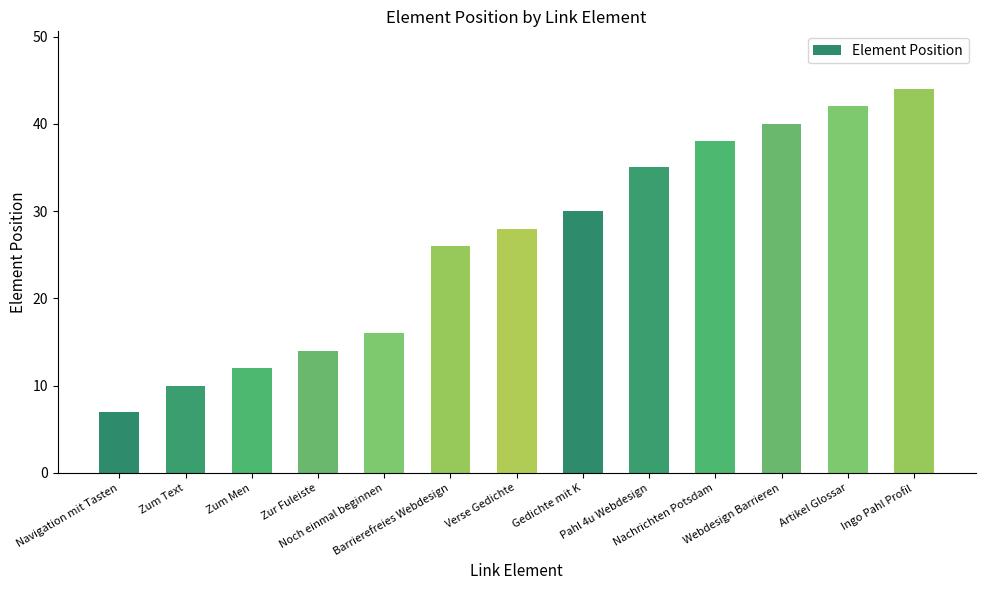

What is the smallest value displayed?

7